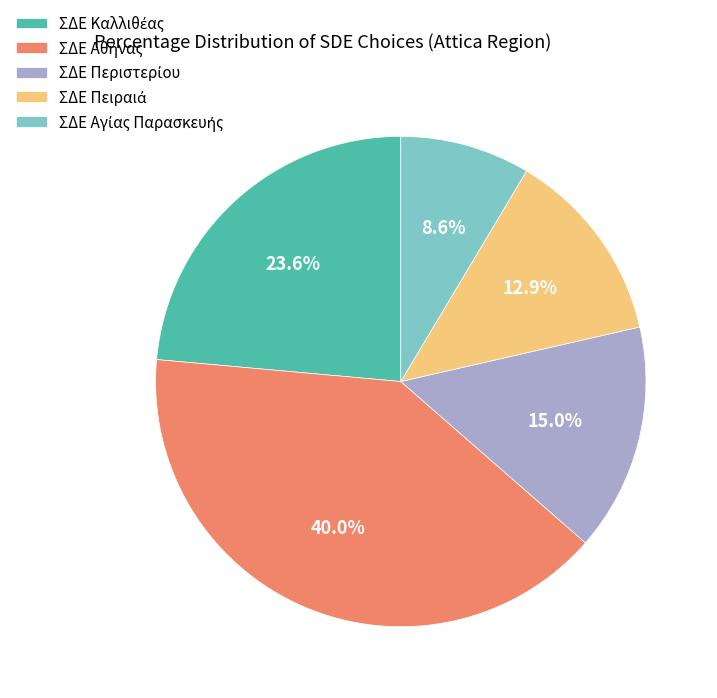

Is there any slice that represents more than half of the pie?

No